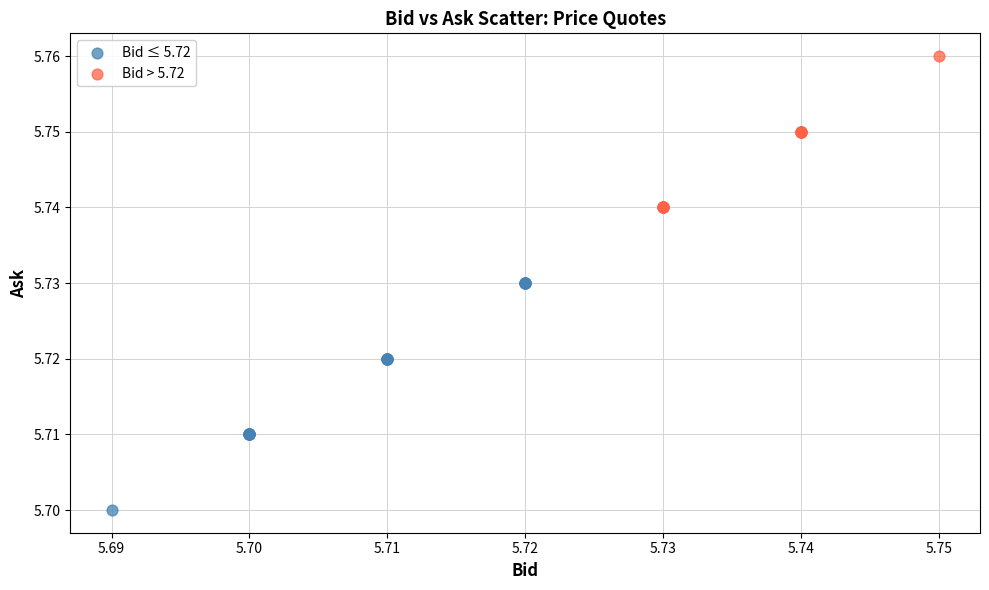

Which series has the widest spread of Y values?

Bid ≤ 5.72